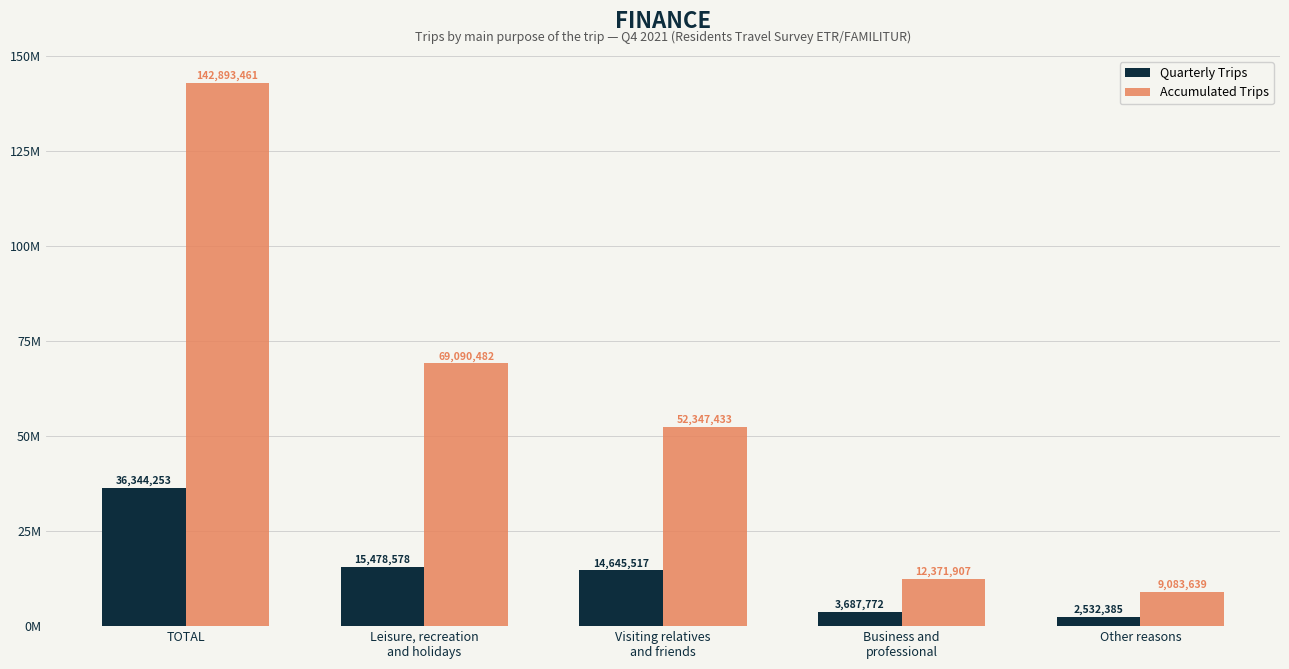

Which category has the highest value in the Accumulated Trips series?

TOTAL